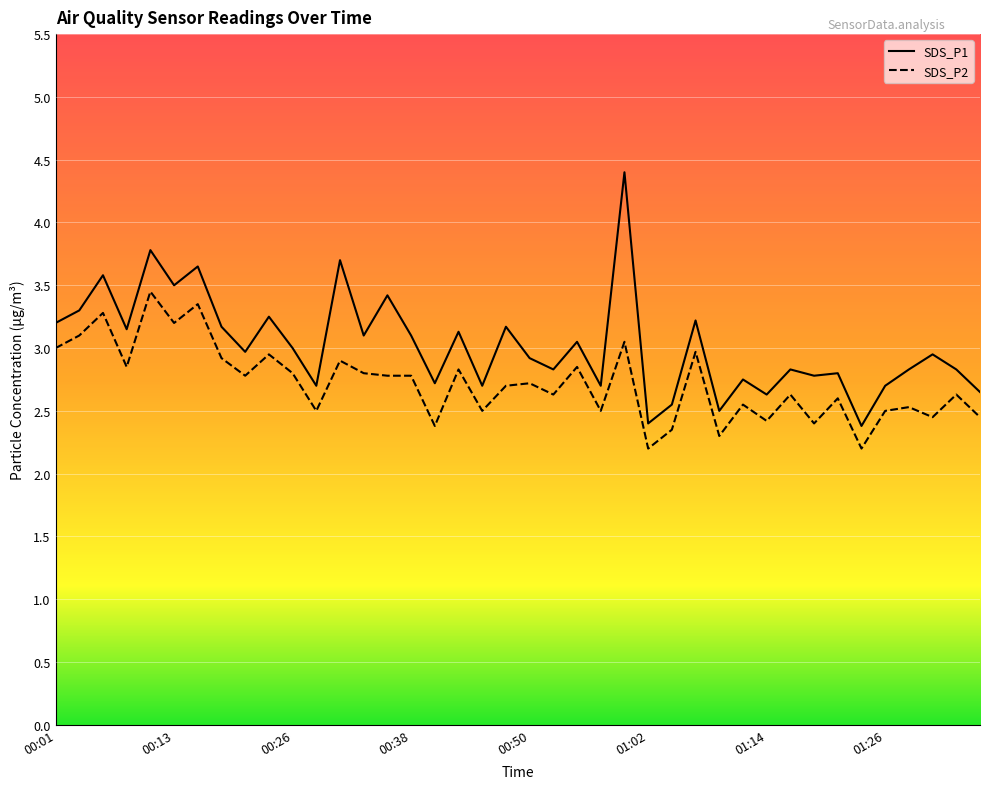

What is the label of the 30th point from the right?

00:26